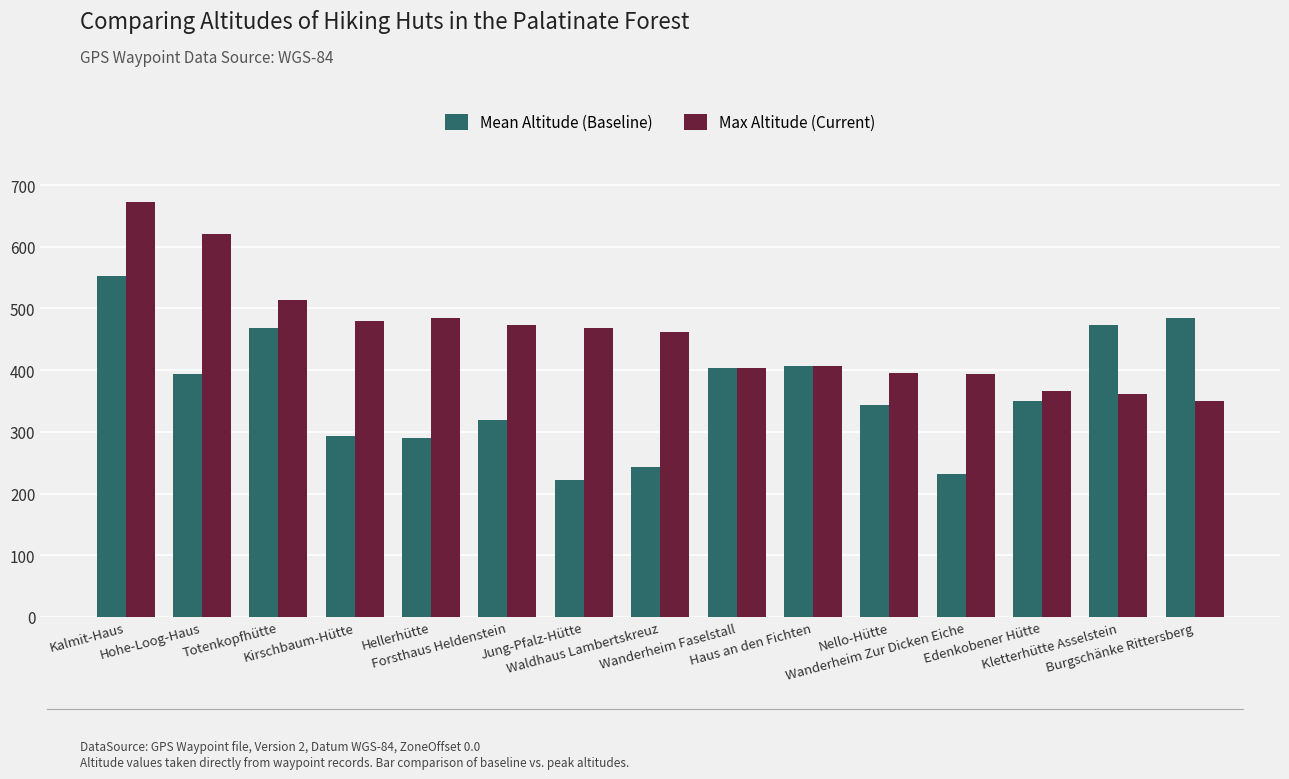

What is the label of the 3rd bar from the left?

Totenkopfhütte